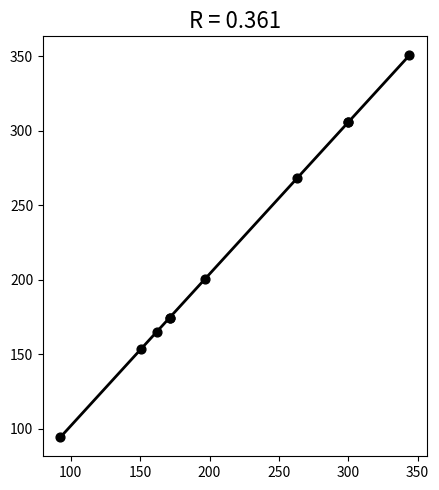

What Y value in the scatter plot is closest to 222?

200.3